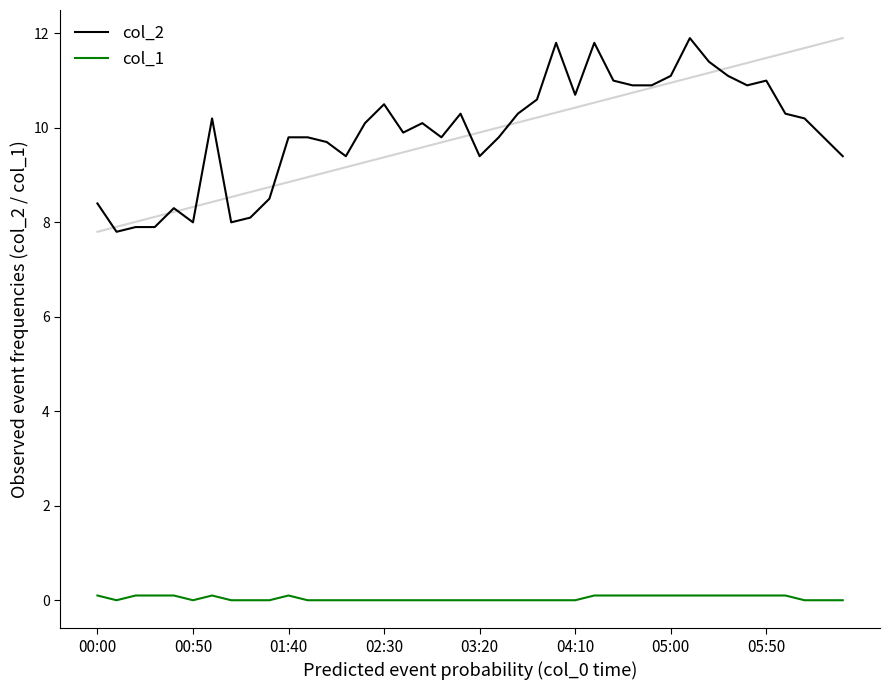

What is the difference between the maximum and minimum values in the col_2 series?

4.1